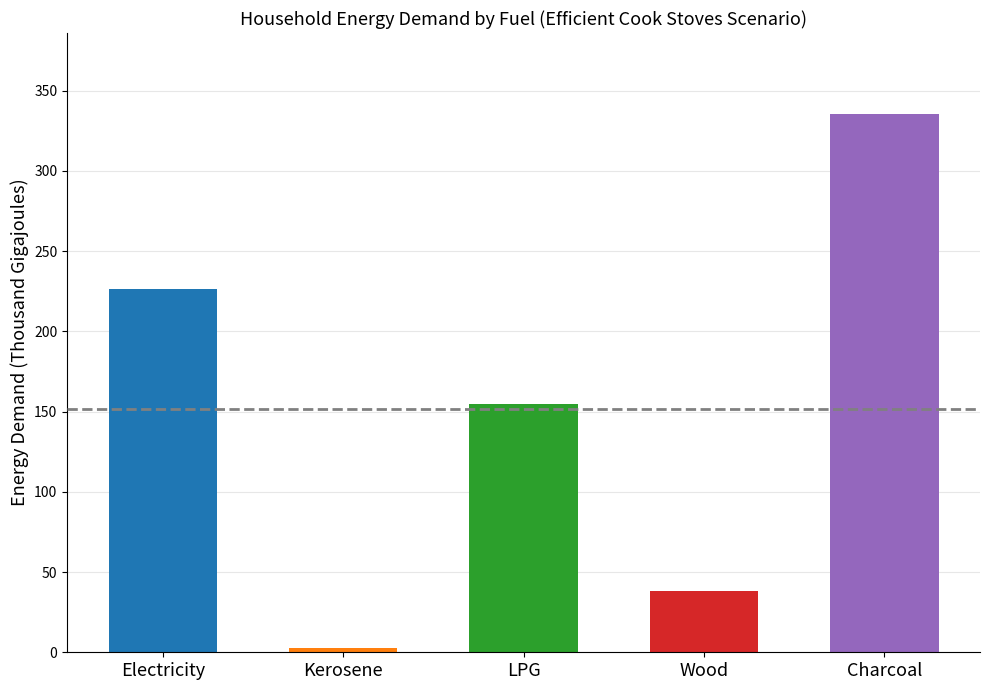

What is the greatest value displayed?

335.5